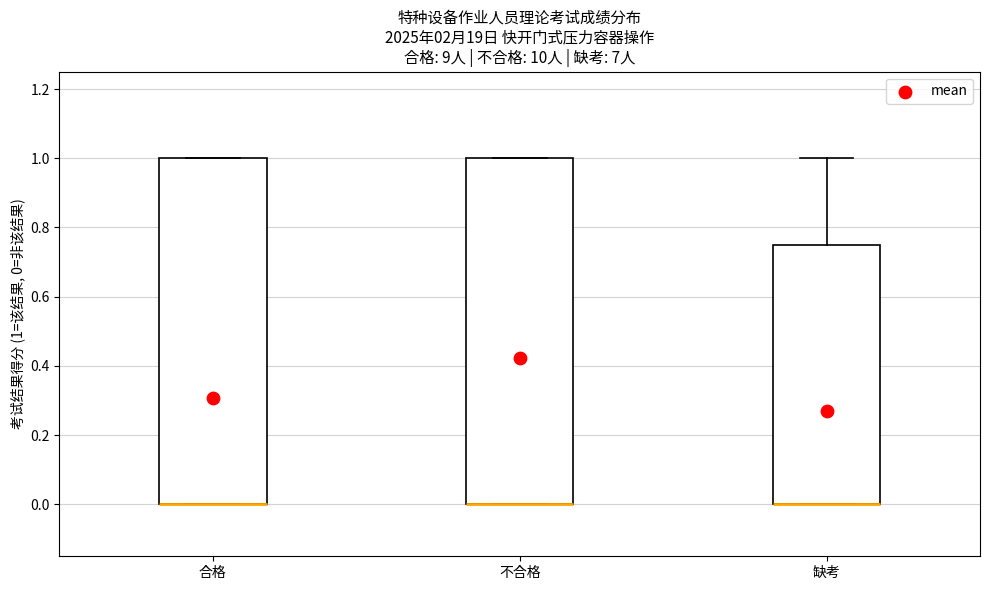

Where is the upper edge of the box for 合格 on the y-axis? The values are not printed on the chart, so give them approximately, as read against the axis.

1.00